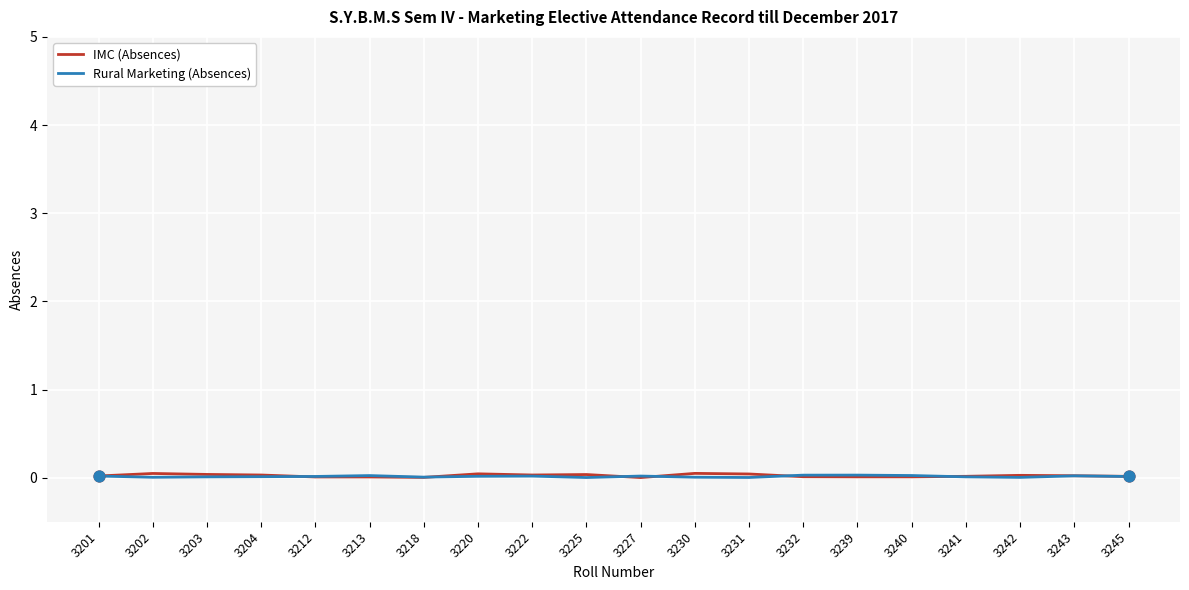

Which series has the widest spread of values?

IMC (Absences)